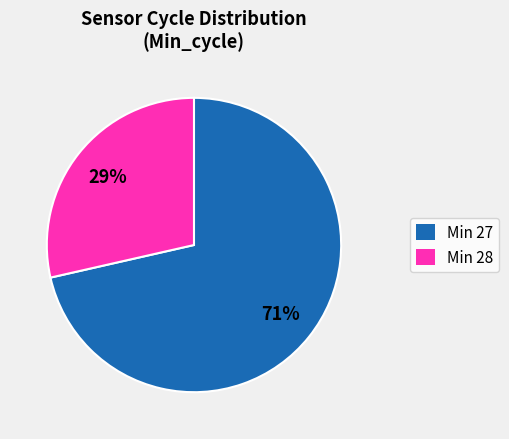

Is the sum of Min 28 and Min 27 greater than half?

Yes